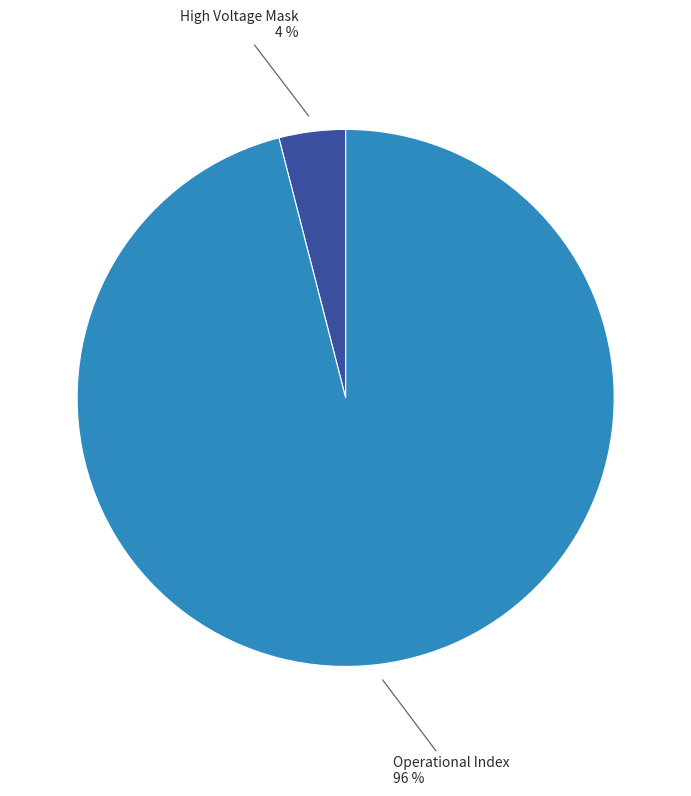

The Operational Index slice represents 96% of the pie. True or false?

True